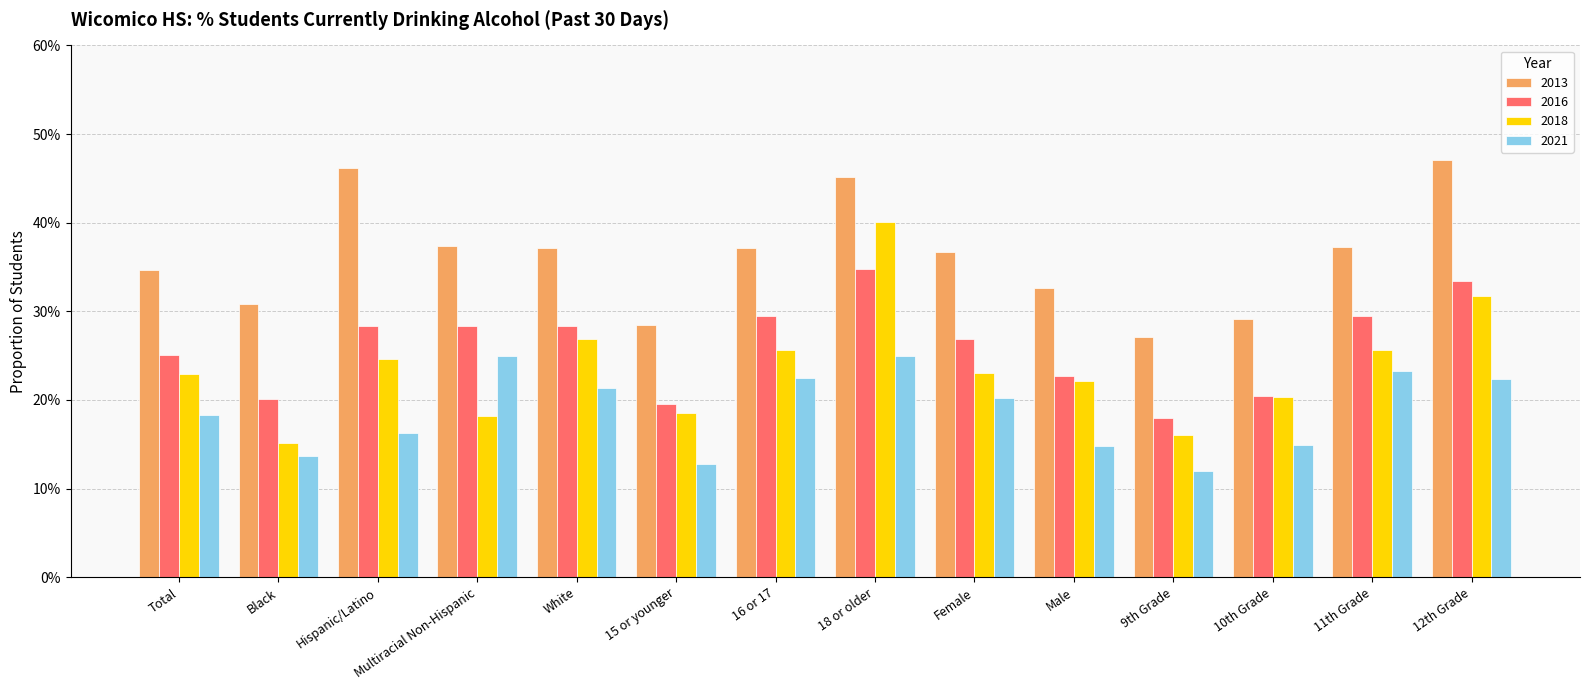

Rank the categories by 2016 value from lowest to highest.

9th Grade, 15 or younger, Black, 10th Grade, Male, Total, Female, Multiracial Non-Hispanic, White, Hispanic/Latino, 16 or 17, 11th Grade, 12th Grade, 18 or older